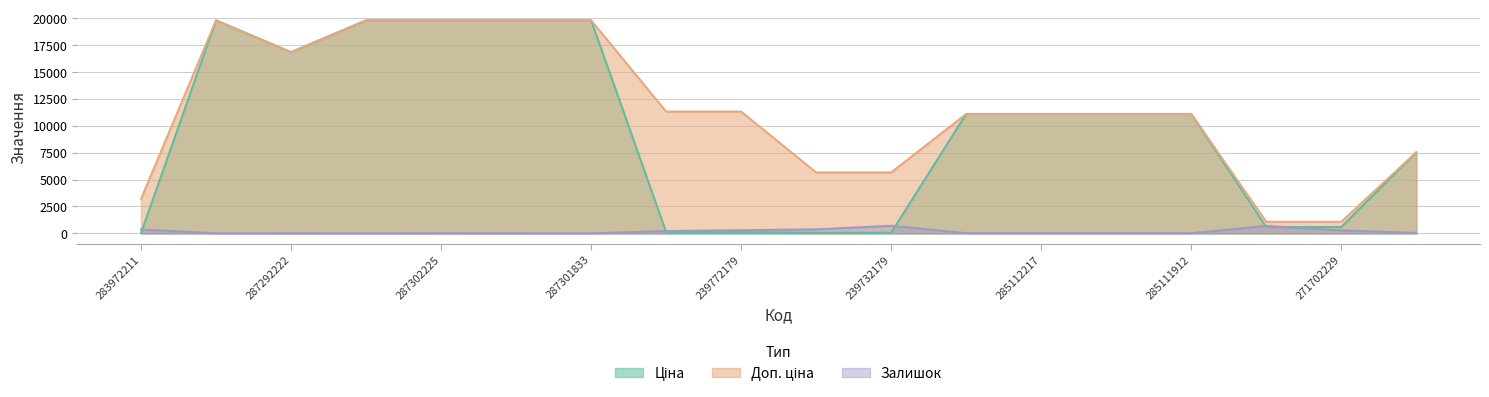

Which category has the highest value in the Залишок series?

239732179